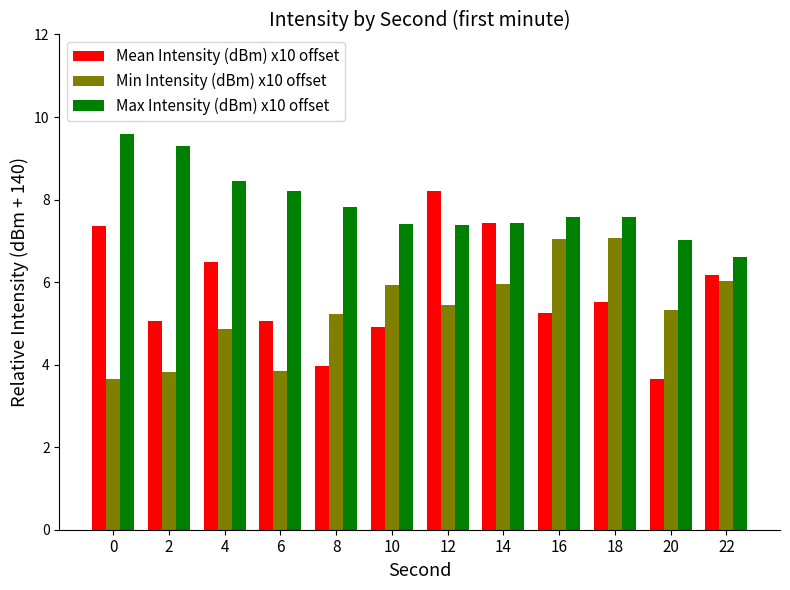

What is the greatest value displayed?

9.6